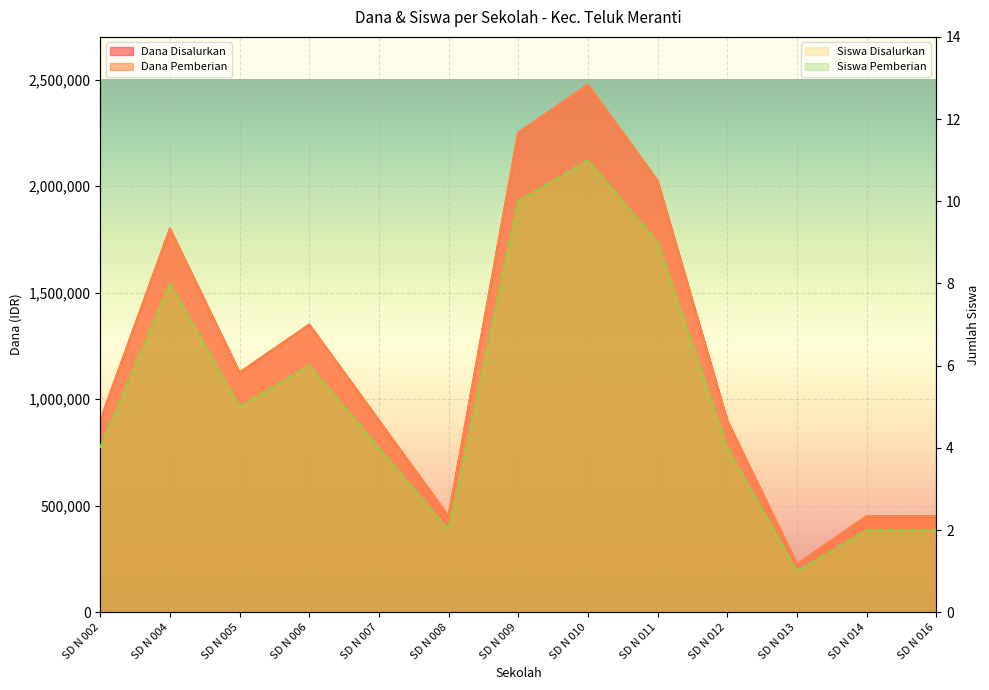

True or false: Dana Disalurkan and Siswa Disalurkan cross at least once.

False